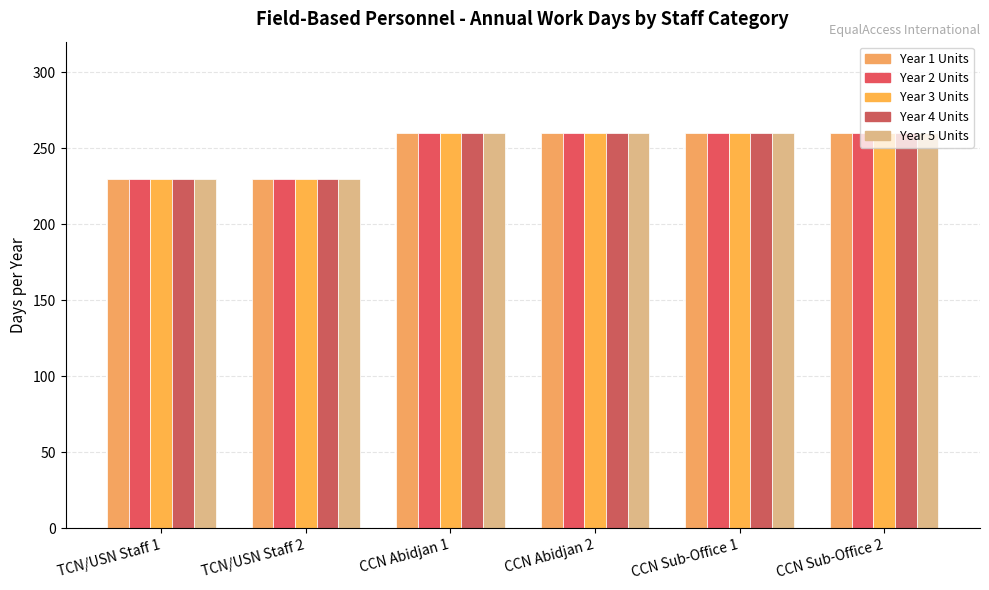

What is the sum of all Year 1 Units values?

1500